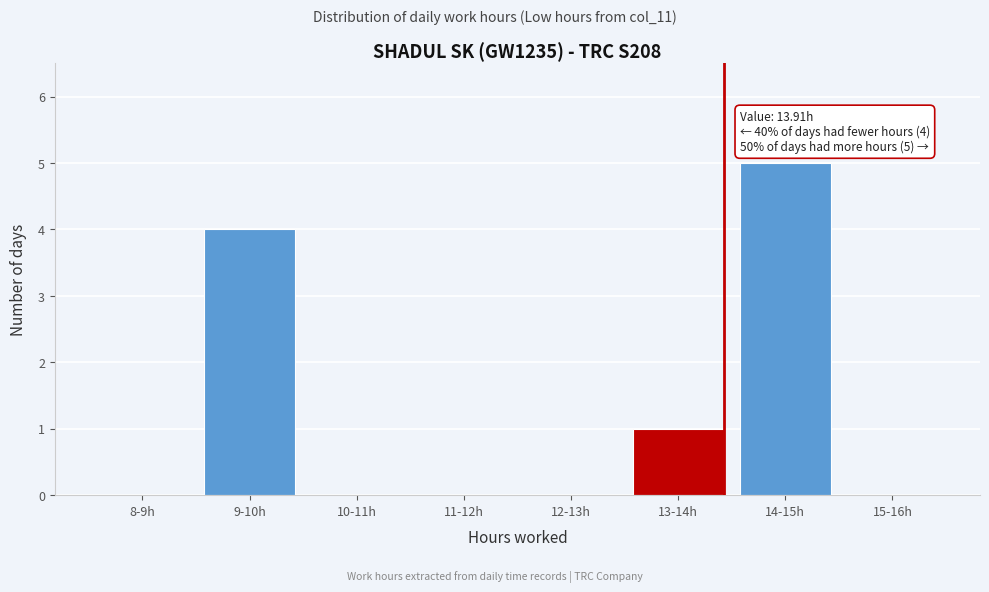

Reading left to right, extract all data points from this chart.

8-9h=0	9-10h=4	10-11h=0	11-12h=0	12-13h=0	13-14h=1	14-15h=5	15-16h=0